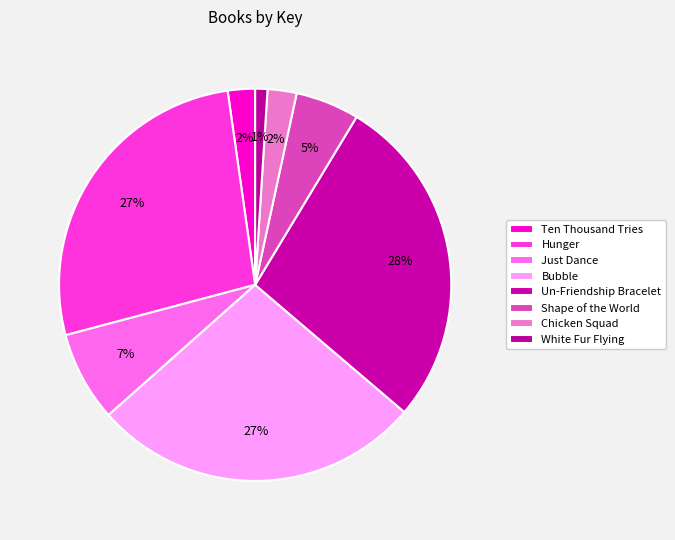

What is the change in value from Hunger to Un-Friendship Bracelet?

+54207048